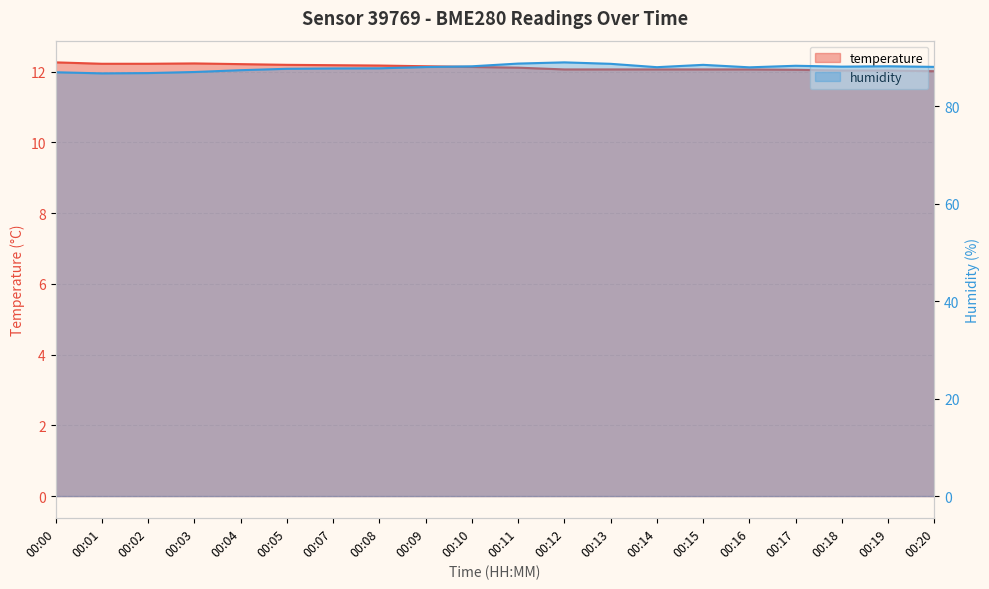

Reading left to right, extract all data points from this chart.

temperature: 00:00=12.3	00:01=12.2	00:02=12.2	00:03=12.2	00:04=12.2	00:05=12.2	00:07=12.2	00:08=12.2	00:09=12.2	00:10=12.1	00:11=12.1	00:12=12.1	00:13=12.1	00:14=12.1	00:15=12.1	00:16=12.1	00:17=12.1	00:18=12.0	00:19=12.0	00:20=12.0
humidity: 00:00=87.0	00:01=86.8	00:02=86.8	00:03=87.0	00:04=87.4	00:05=87.7	00:07=87.8	00:08=87.8	00:09=88.1	00:10=88.2	00:11=88.8	00:12=89.0	00:13=88.7	00:14=88.0	00:15=88.5	00:16=88.0	00:17=88.3	00:18=88.2	00:19=88.2	00:20=88.1